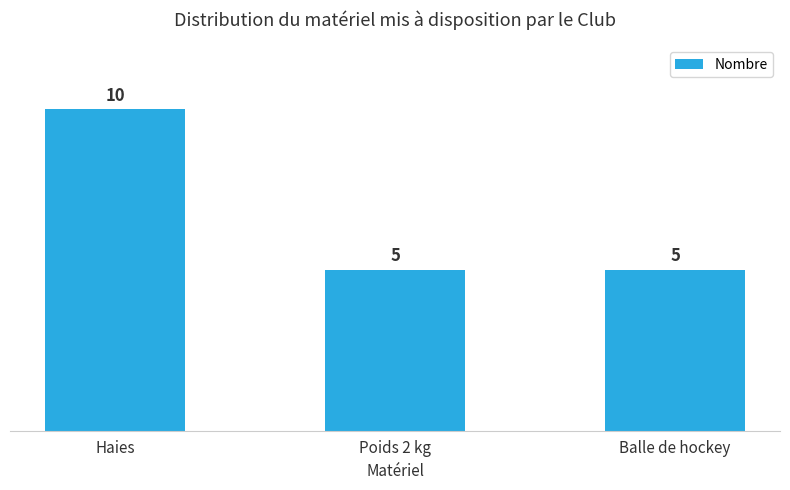

Reading right to left, transcribe all the data shown in this chart.

Balle de hockey=5	Poids 2 kg=5	Haies=10